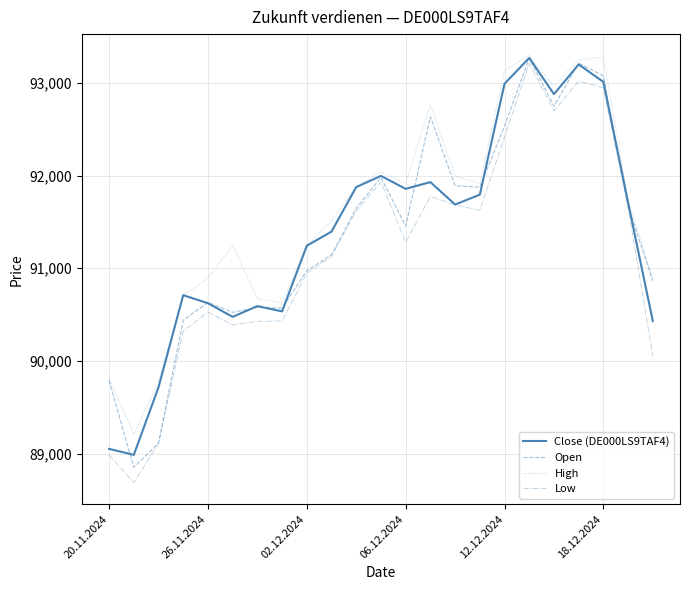

What is the minimum value for Open?

88851